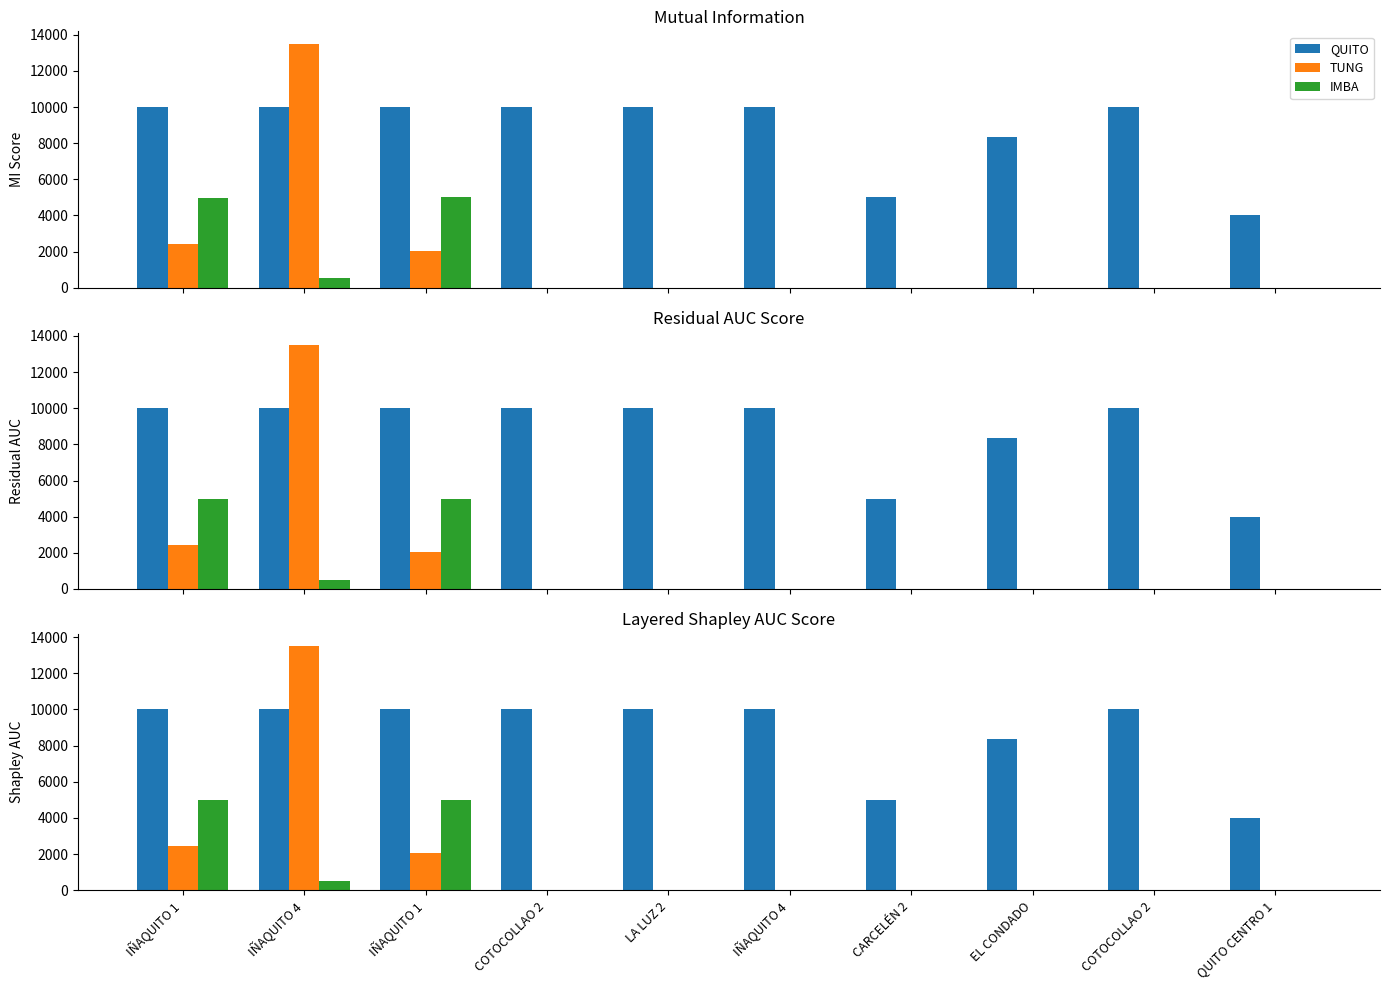

How many positive values does the IMBA series have?

3